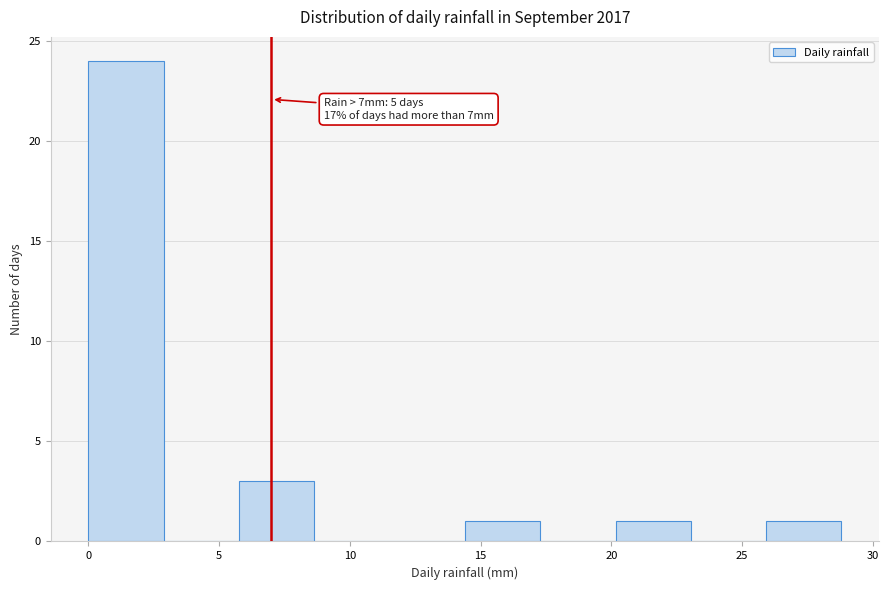

Which range on the x-axis has the tallest bar?

0.0 to 3.0